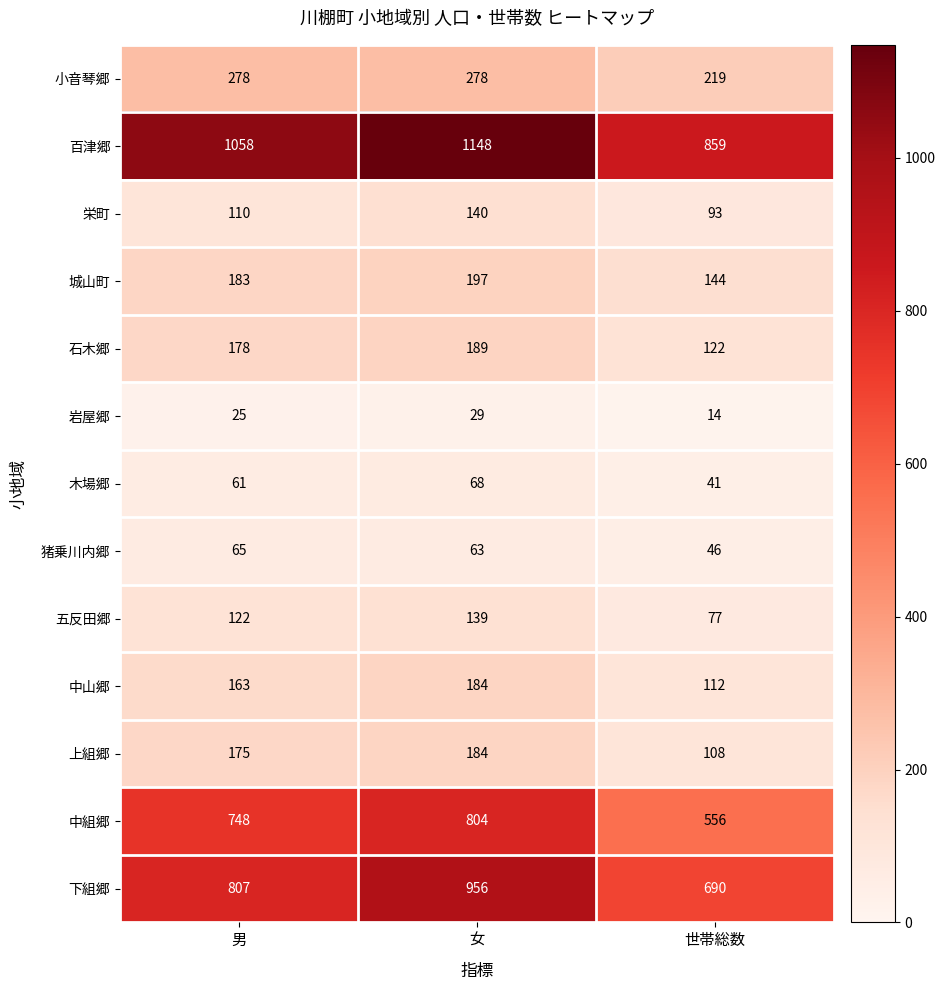

At 世帯総数, list the series in order from smallest to largest.

岩屋郷, 木場郷, 猪乗川内郷, 五反田郷, 栄町, 上組郷, 中山郷, 石木郷, 城山町, 小音琴郷, 中組郷, 下組郷, 百津郷